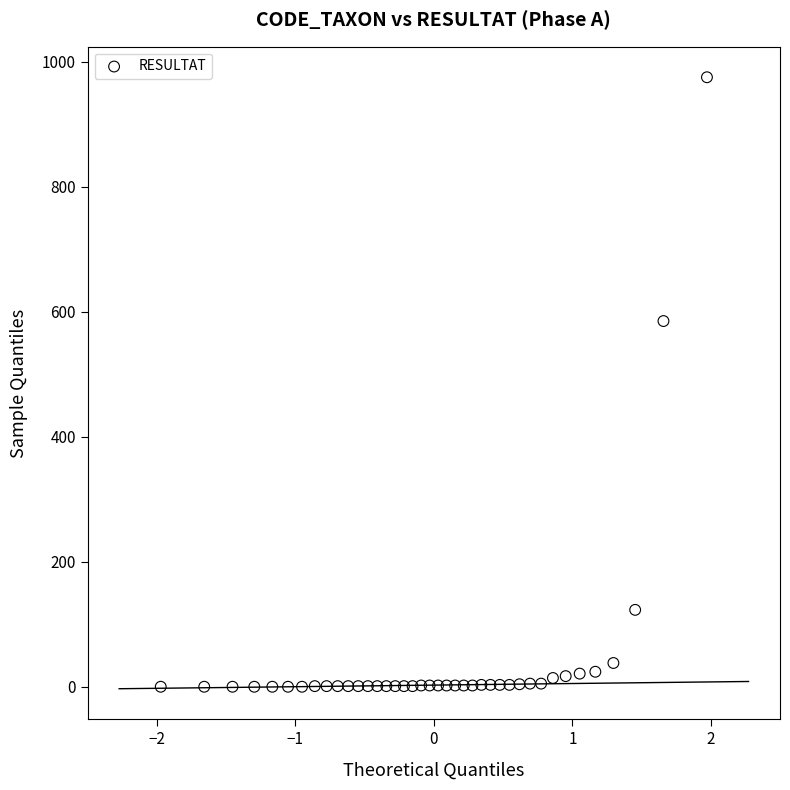

What Y value in the scatter plot is closest to 487?

585